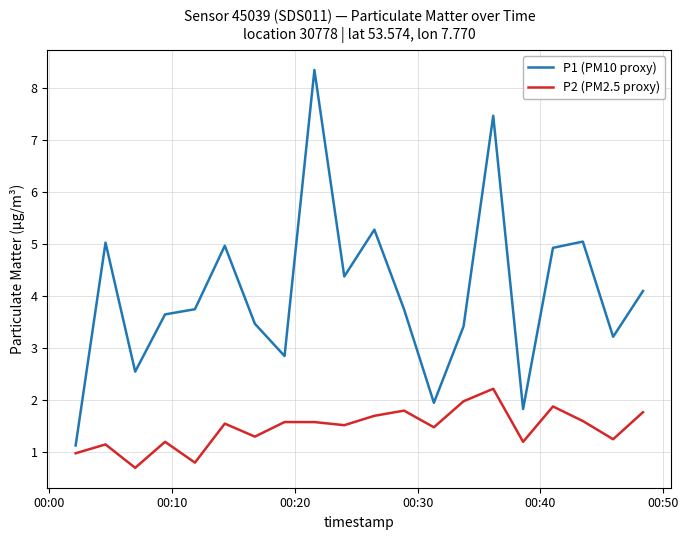

Which series has the largest total across all categories?

P1 (PM10 proxy)